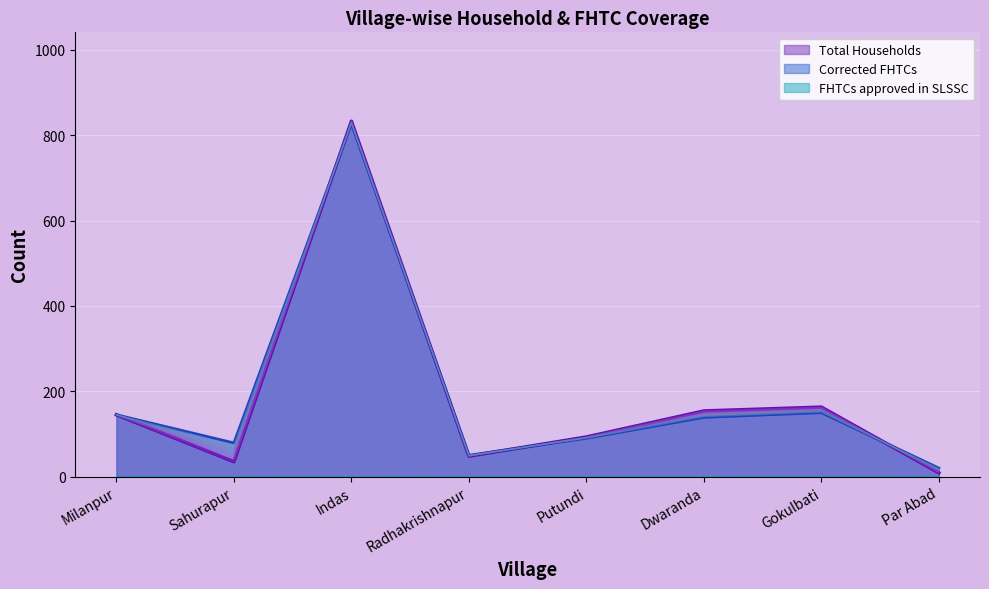

What is the maximum value for Corrected FHTCs?

827